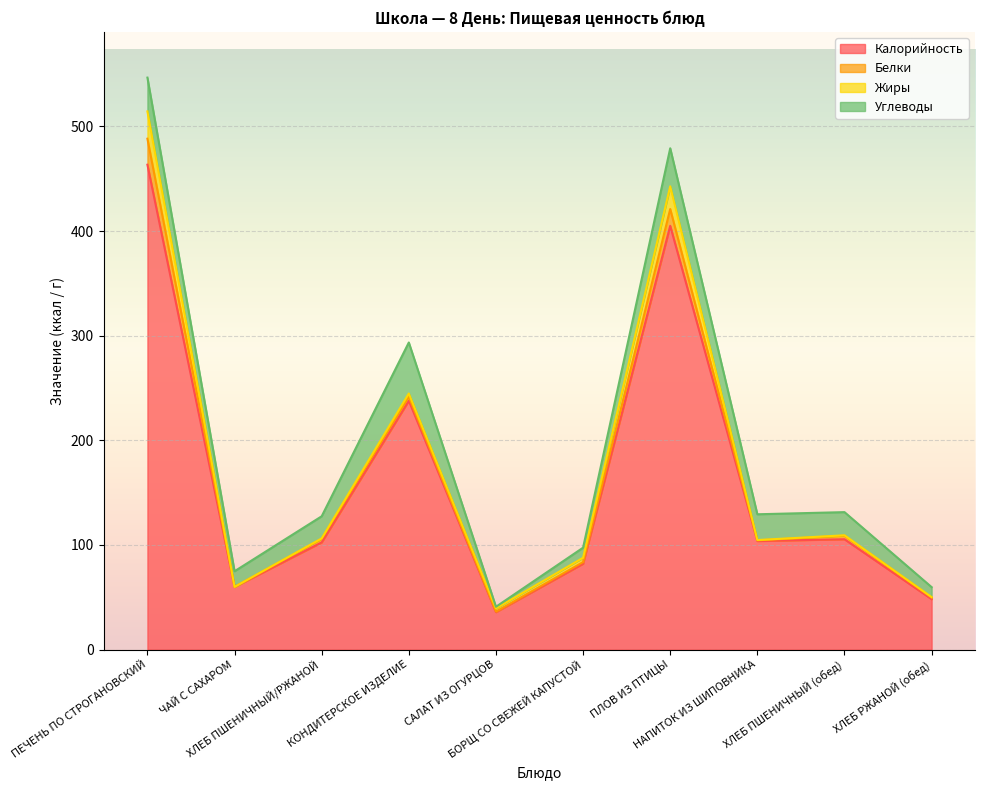

Rank the categories by Углеводы value from lowest to highest.

САЛАТ ИЗ ОГУРЦОВ, ХЛЕБ РЖАНОЙ (обед), БОРЩ СО СВЕЖЕЙ КАПУСТОЙ, ЧАЙ С САХАРОМ, ХЛЕБ ПШЕНИЧНЫЙ/РЖАНОЙ, ХЛЕБ ПШЕНИЧНЫЙ (обед), НАПИТОК ИЗ ШИПОВНИКА, ПЕЧЕНЬ ПО СТРОГАНОВСКИЙ, ПЛОВ ИЗ ПТИЦЫ, КОНДИТЕРСКОЕ ИЗДЕЛИЕ